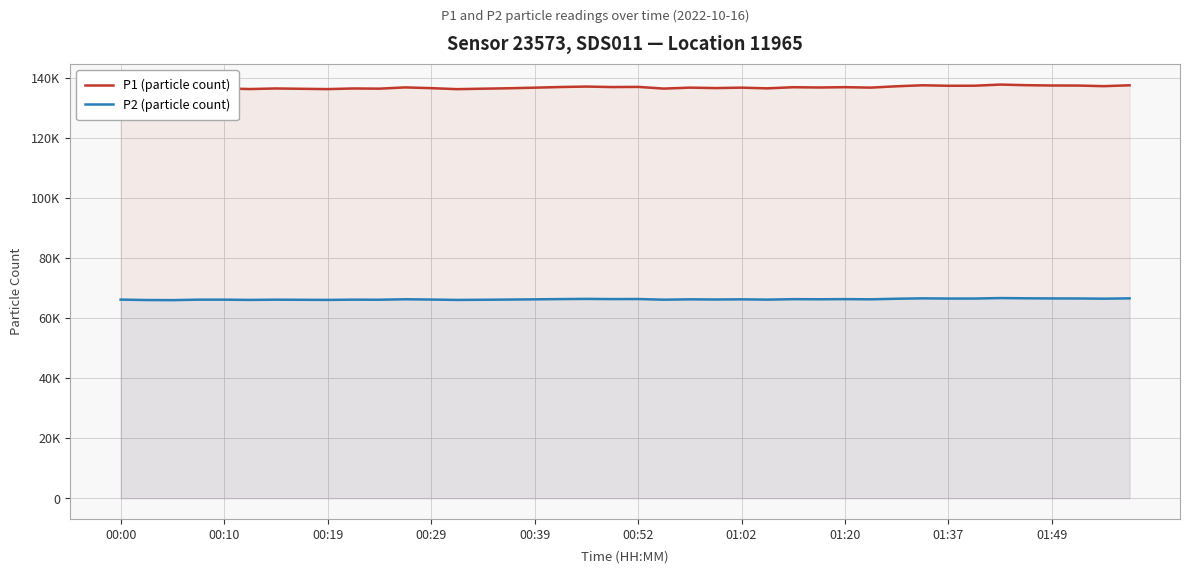

At 29, list the series in order from largest to smallest.

P1 (particle count), P2 (particle count)